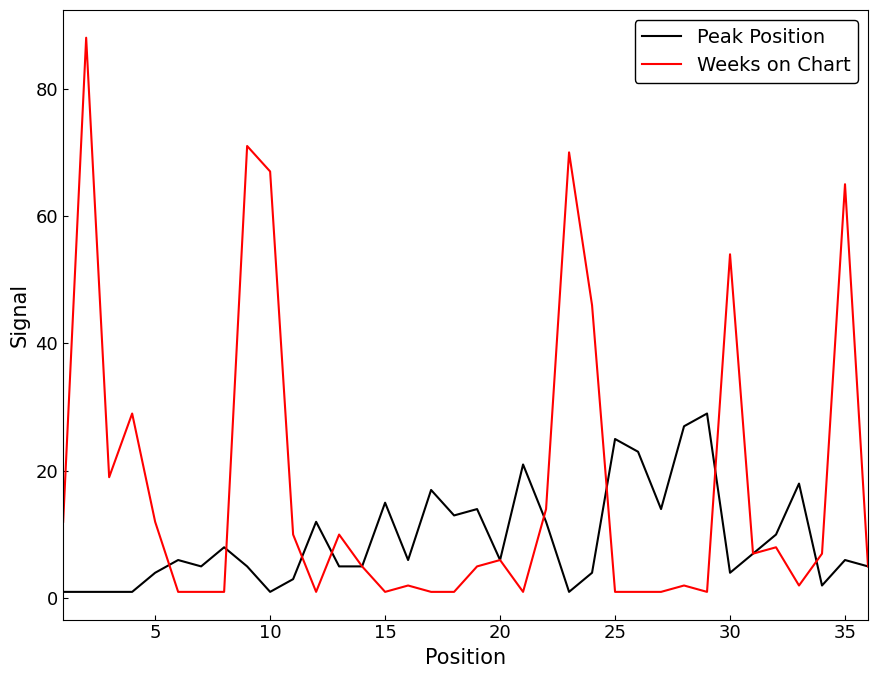

Count the number of categories in the chart.

36